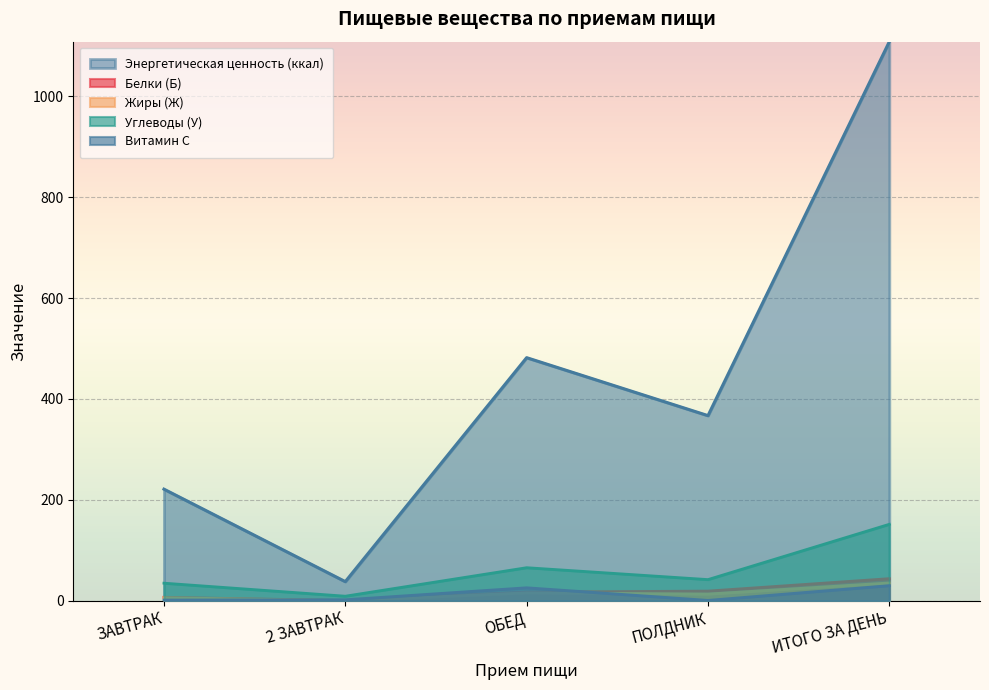

At which label does Белки (Б) first exceed 17?

ОБЕД